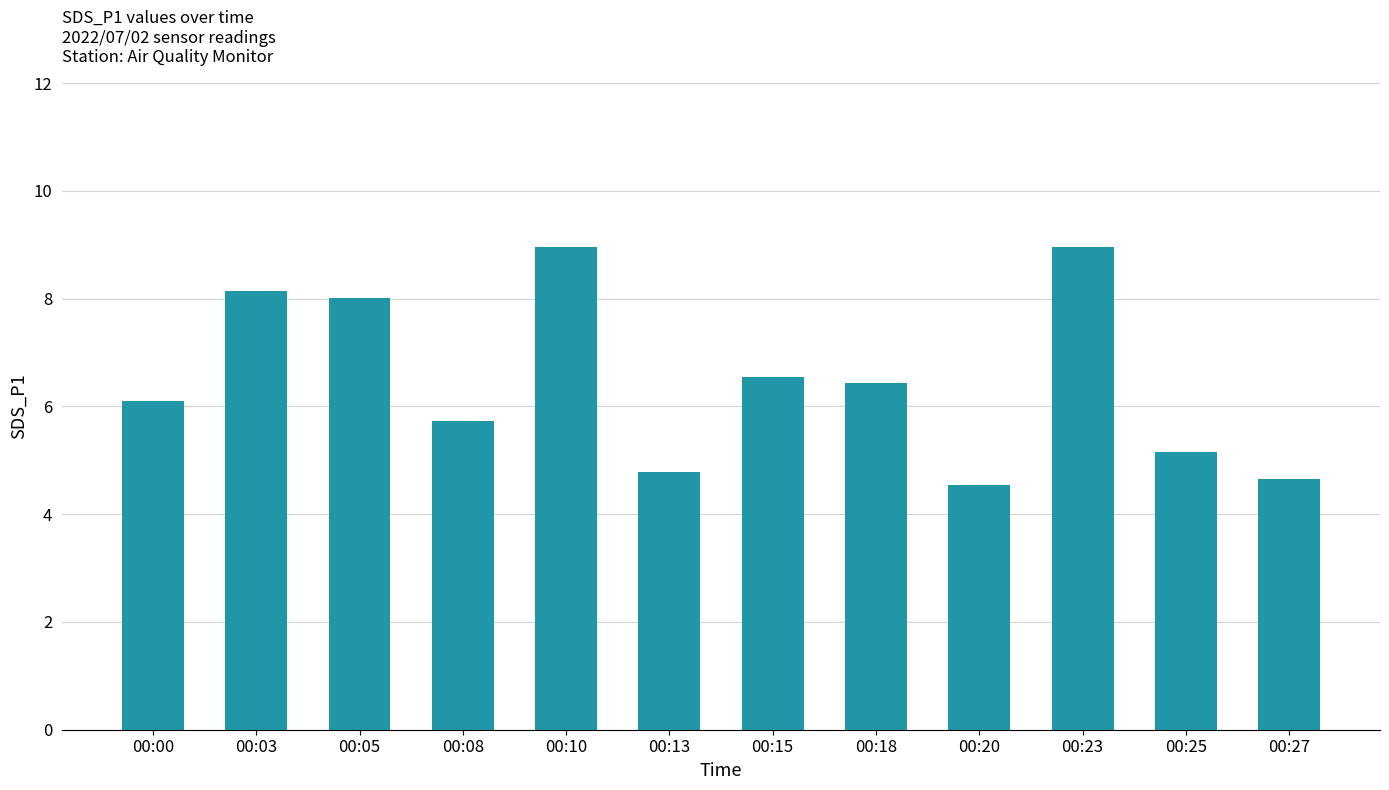

What is the difference between the second highest and second lowest values?

4.3